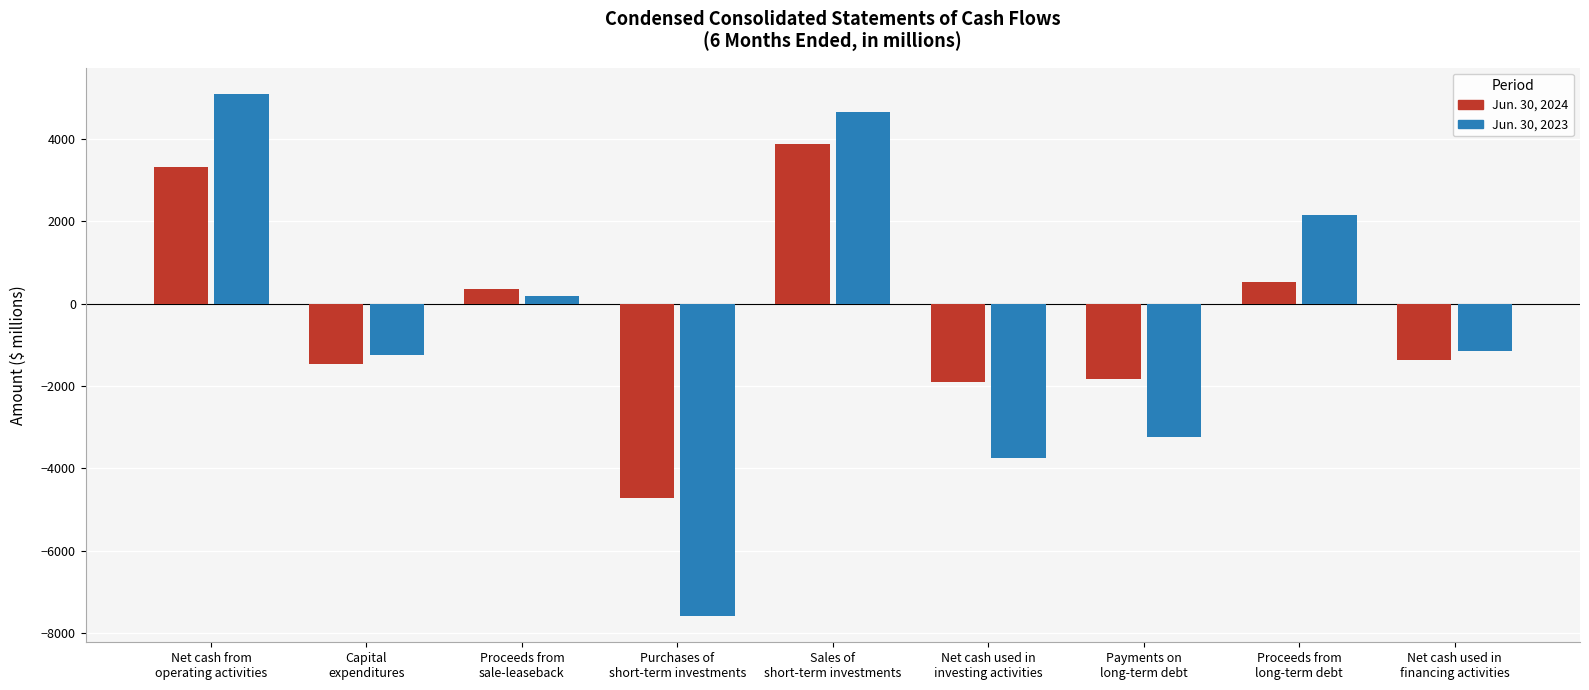

Which series has the widest spread of values?

Jun. 30, 2023